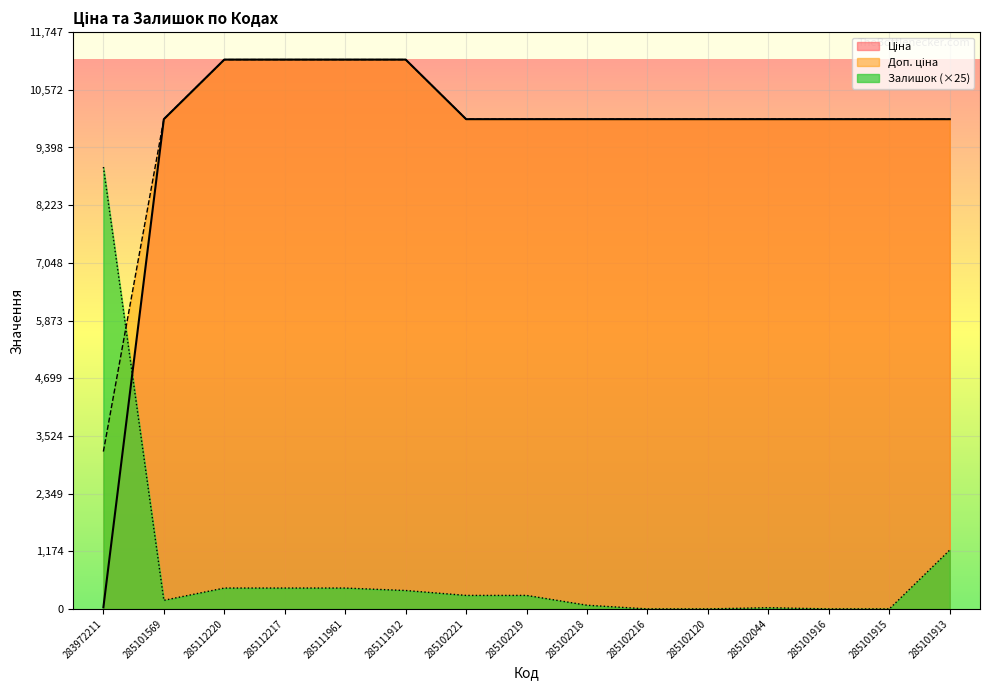

Which series has the largest range (max minus min)?

Ціна